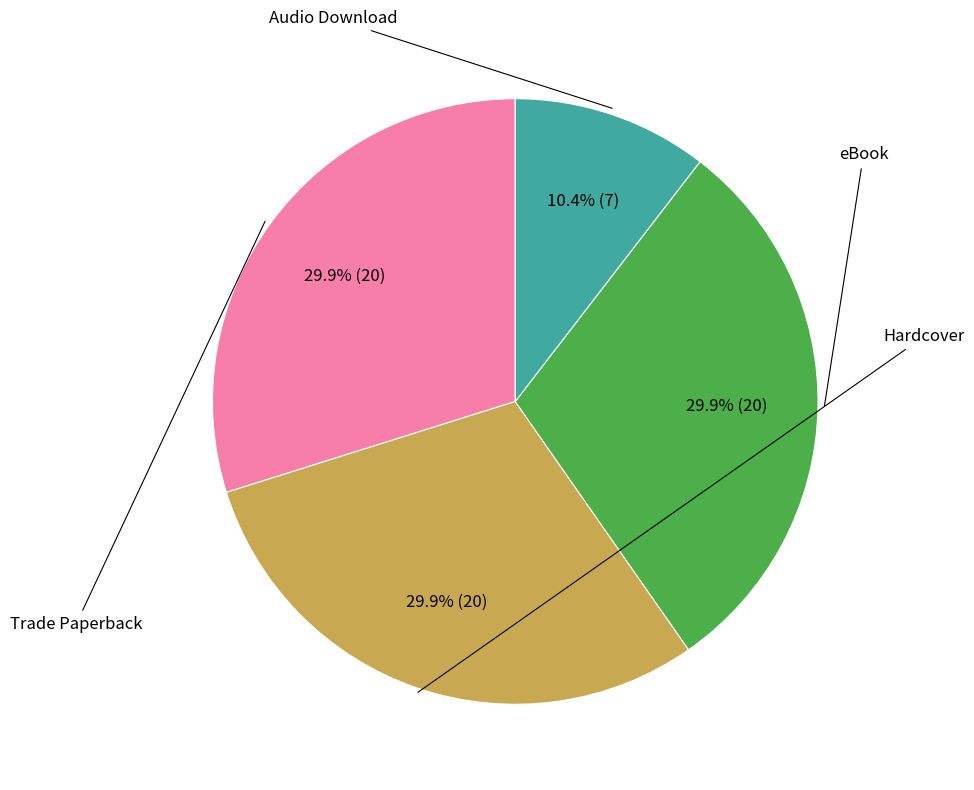

Is there a majority slice in this chart?

No